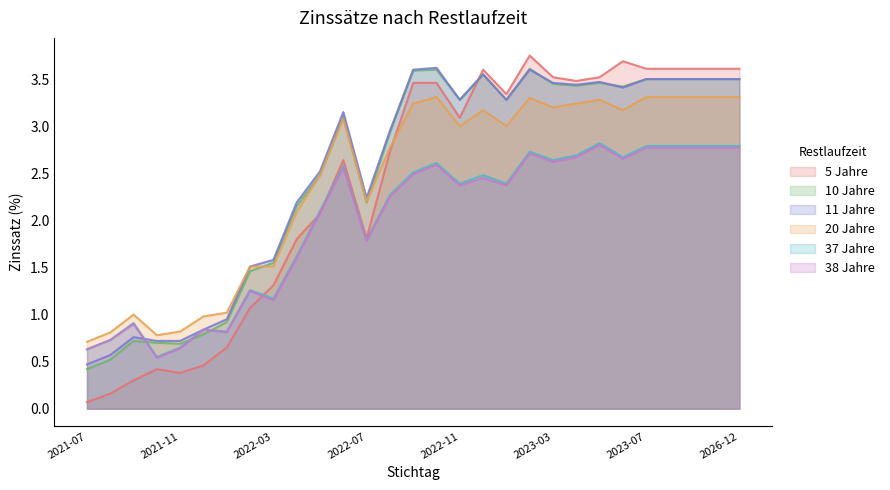

Reading left to right, what are all the values shown in this chart?

5yr: 2021-07=0.1	2021-08=0.2	2021-09=0.3	2021-10=0.4	2021-11=0.4	2021-12=0.5	2022-01=0.7	2022-02=1.1	2022-03=1.3	2022-04=1.8	2022-05=2.1	2022-06=2.6	2022-07=1.8	2022-08=2.7	2022-09=3.5	2022-10=3.5	2022-11=3.1	2022-12=3.6	2023-01=3.3	2023-02=3.8	2023-03=3.5	2023-04=3.5	2023-05=3.5	2023-06=3.7	2023-07=3.6	2023-12=3.6	2024-12=3.6	2025-12=3.6	2026-12=3.6
10yr: 2021-07=0.4	2021-08=0.5	2021-09=0.7	2021-10=0.7	2021-11=0.7	2021-12=0.8	2022-01=0.9	2022-02=1.5	2022-03=1.6	2022-04=2.1	2022-05=2.5	2022-06=3.1	2022-07=2.2	2022-08=2.9	2022-09=3.6	2022-10=3.6	2022-11=3.3	2022-12=3.5	2023-01=3.3	2023-02=3.6	2023-03=3.5	2023-04=3.4	2023-05=3.5	2023-06=3.4	2023-07=3.5	2023-12=3.5	2024-12=3.5	2025-12=3.5	2026-12=3.5
11yr: 2021-07=0.5	2021-08=0.6	2021-09=0.8	2021-10=0.7	2021-11=0.7	2021-12=0.8	2022-01=0.9	2022-02=1.5	2022-03=1.6	2022-04=2.2	2022-05=2.5	2022-06=3.1	2022-07=2.2	2022-08=3.0	2022-09=3.6	2022-10=3.6	2022-11=3.3	2022-12=3.5	2023-01=3.3	2023-02=3.6	2023-03=3.5	2023-04=3.4	2023-05=3.5	2023-06=3.4	2023-07=3.5	2023-12=3.5	2024-12=3.5	2025-12=3.5	2026-12=3.5
20yr: 2021-07=0.7	2021-08=0.8	2021-09=1.0	2021-10=0.8	2021-11=0.8	2021-12=1.0	2022-01=1.0	2022-02=1.5	2022-03=1.5	2022-04=2.1	2022-05=2.5	2022-06=3.1	2022-07=2.2	2022-08=2.8	2022-09=3.2	2022-10=3.3	2022-11=3.0	2022-12=3.2	2023-01=3.0	2023-02=3.3	2023-03=3.2	2023-04=3.2	2023-05=3.3	2023-06=3.2	2023-07=3.3	2023-12=3.3	2024-12=3.3	2025-12=3.3	2026-12=3.3
37yr: 2021-07=0.6	2021-08=0.7	2021-09=0.9	2021-10=0.6	2021-11=0.7	2021-12=0.8	2022-01=0.8	2022-02=1.3	2022-03=1.2	2022-04=1.6	2022-05=2.1	2022-06=2.6	2022-07=1.8	2022-08=2.3	2022-09=2.5	2022-10=2.6	2022-11=2.4	2022-12=2.5	2023-01=2.4	2023-02=2.7	2023-03=2.6	2023-04=2.7	2023-05=2.8	2023-06=2.7	2023-07=2.8	2023-12=2.8	2024-12=2.8	2025-12=2.8	2026-12=2.8
38yr: 2021-07=0.6	2021-08=0.7	2021-09=0.9	2021-10=0.5	2021-11=0.6	2021-12=0.8	2022-01=0.8	2022-02=1.2	2022-03=1.1	2022-04=1.6	2022-05=2.1	2022-06=2.6	2022-07=1.8	2022-08=2.2	2022-09=2.5	2022-10=2.6	2022-11=2.4	2022-12=2.5	2023-01=2.4	2023-02=2.7	2023-03=2.6	2023-04=2.7	2023-05=2.8	2023-06=2.6	2023-07=2.8	2023-12=2.8	2024-12=2.8	2025-12=2.8	2026-12=2.8